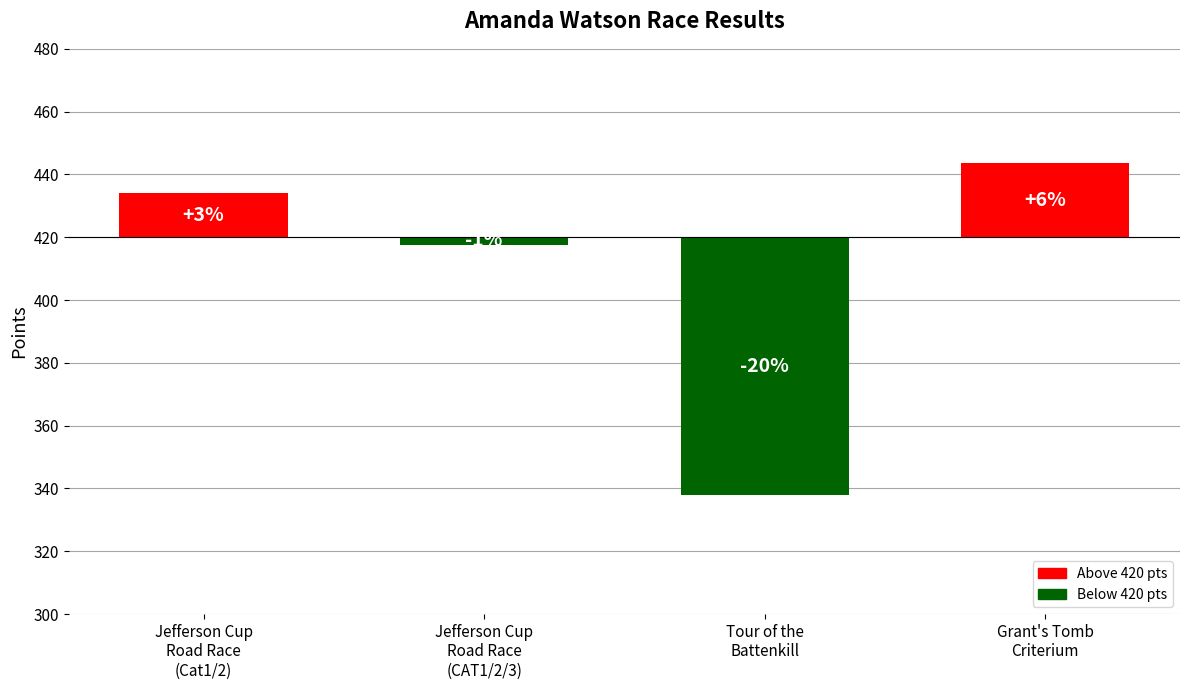

List the labels in order of value, largest first.

Grant's Tomb
Criterium, Jefferson Cup
Road Race
(Cat1/2), Jefferson Cup
Road Race
(CAT1/2/3), Tour of the
Battenkill